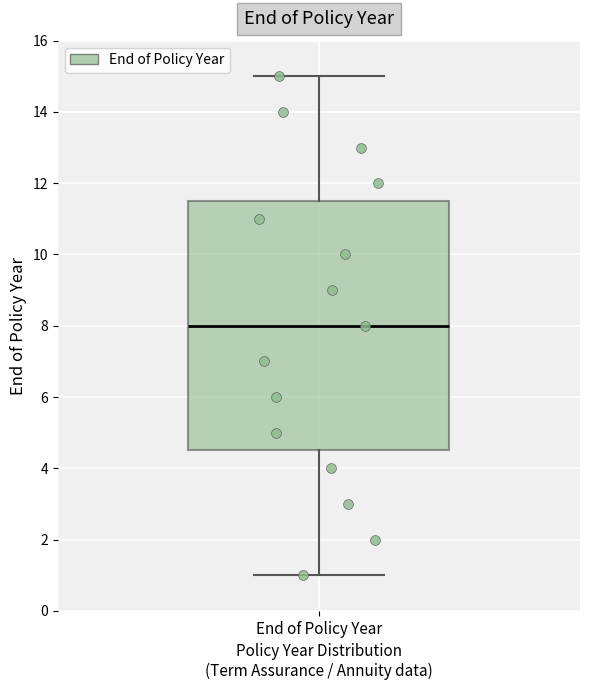

Read this box plot against the y-axis: the position of the median line, the range covered by the box, and the ends of both whiskers. The values are not printed on the chart, so give them approximately, as read against the axis.

median 8.0, box 4.6 to 11.6, whiskers 1.0 to 15.0